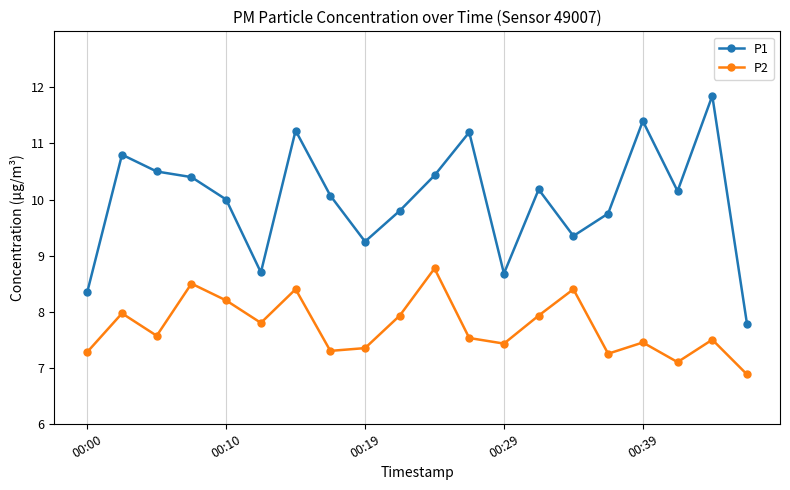

List the series in order of their overall mean, highest first.

P1, P2